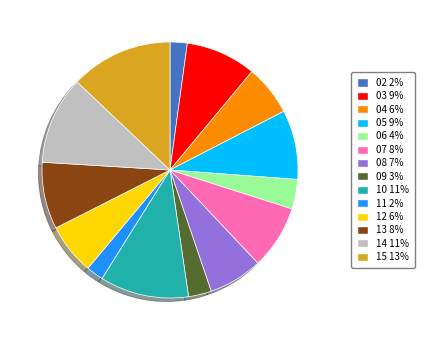

Is there a majority slice in this chart?

No